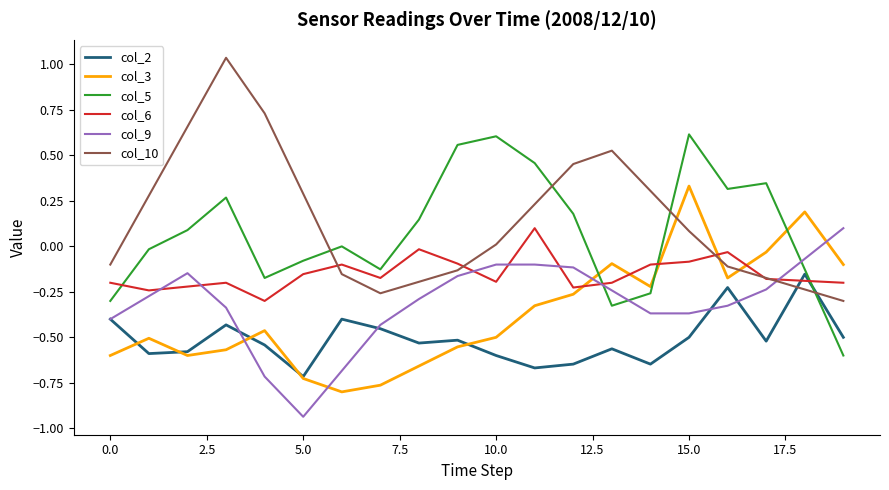

After their last crossing, which series has the higher values: col_5 or col_3?

col_3